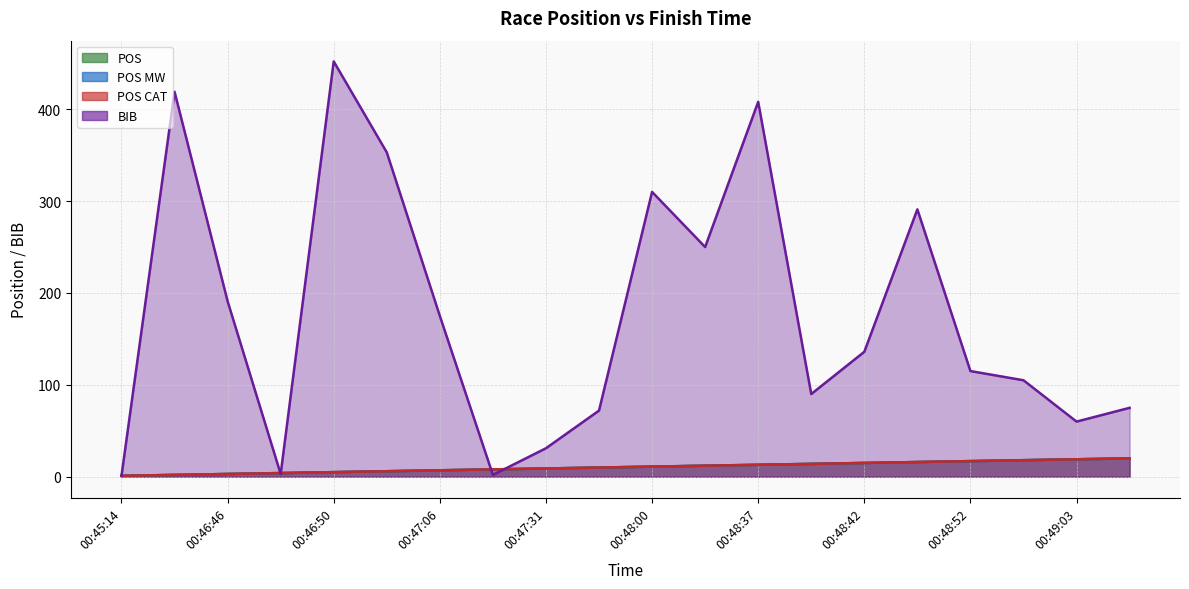

Is the value of POS CAT at 00:46:50 greater than the value of POS MW at 00:47:05?

No